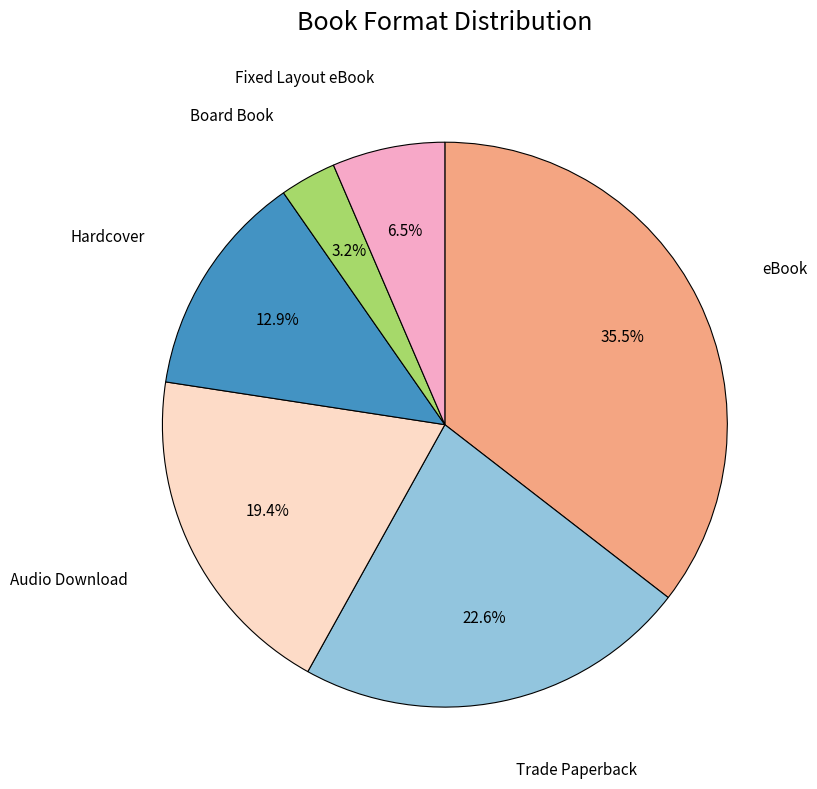

To the nearest percent, what is the difference between the largest and smallest slice percentages?

32%